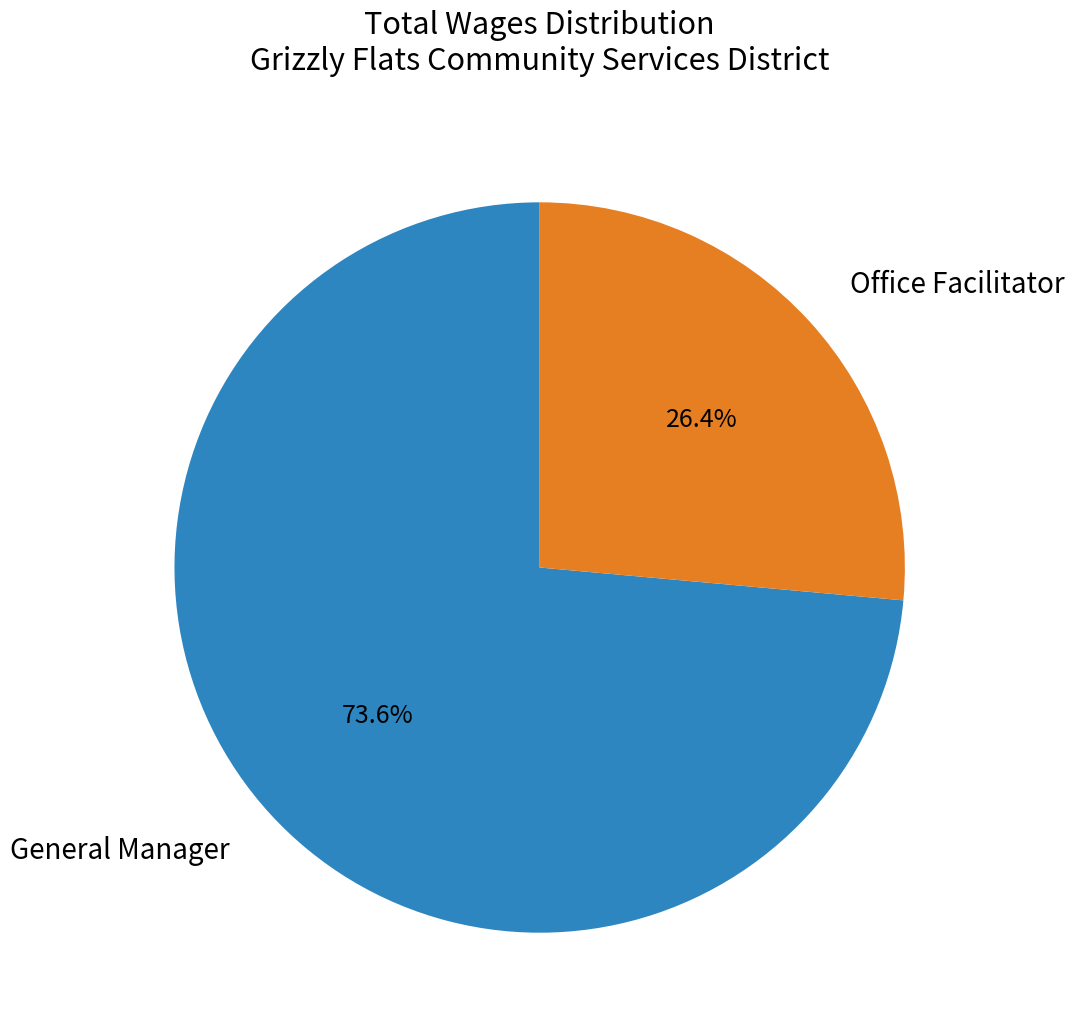

Which slice is the largest?

General Manager